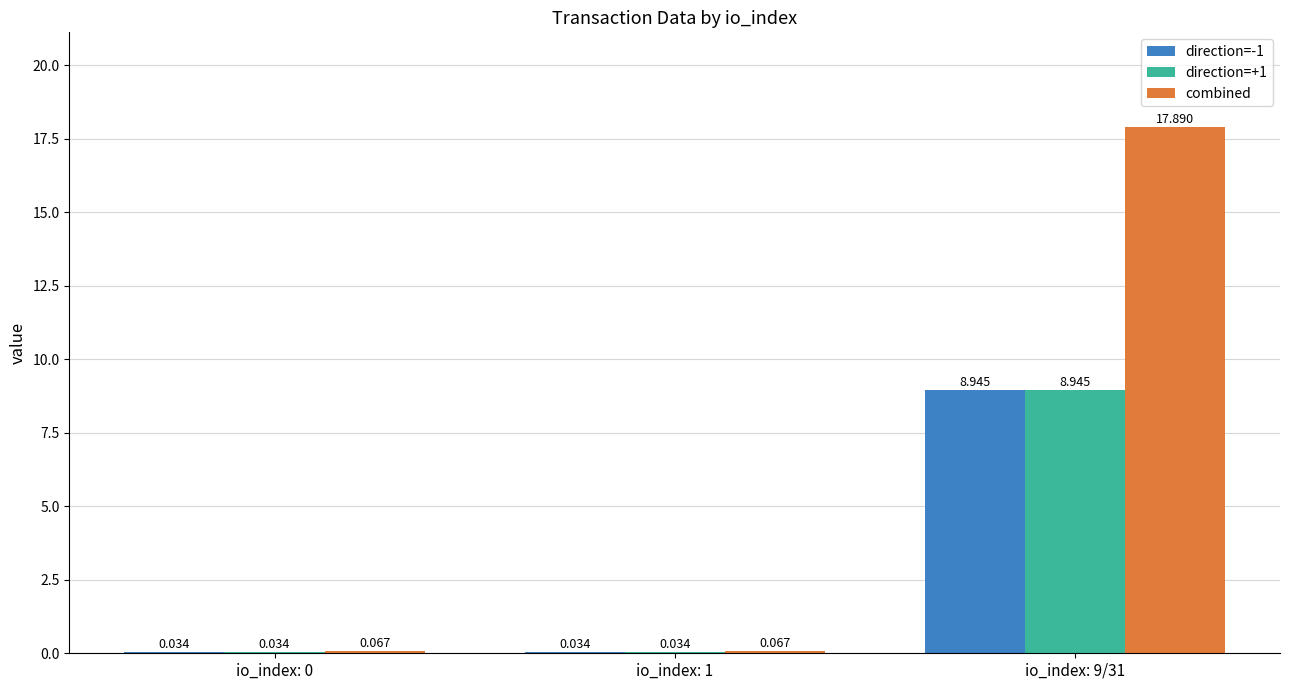

Which series has the largest total across all categories?

combined